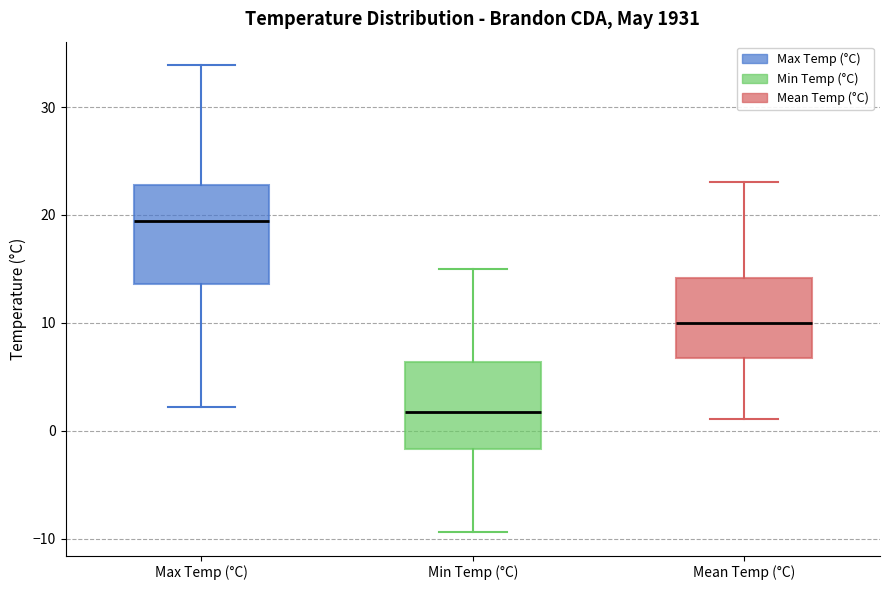

Reading left to right, transcribe this box plot: for each box, give where its median line is, the range the box spans, and where its two whiskers end, as read against the y-axis. The values are not printed on the chart, so give them approximately, as read against the axis.

Max Temp (°C): median 19, box 14 to 23, whiskers 2 to 34
Min Temp (°C): median 2, box -2 to 6, whiskers -9 to 15
Mean Temp (°C): median 10, box 7 to 14, whiskers 1 to 23